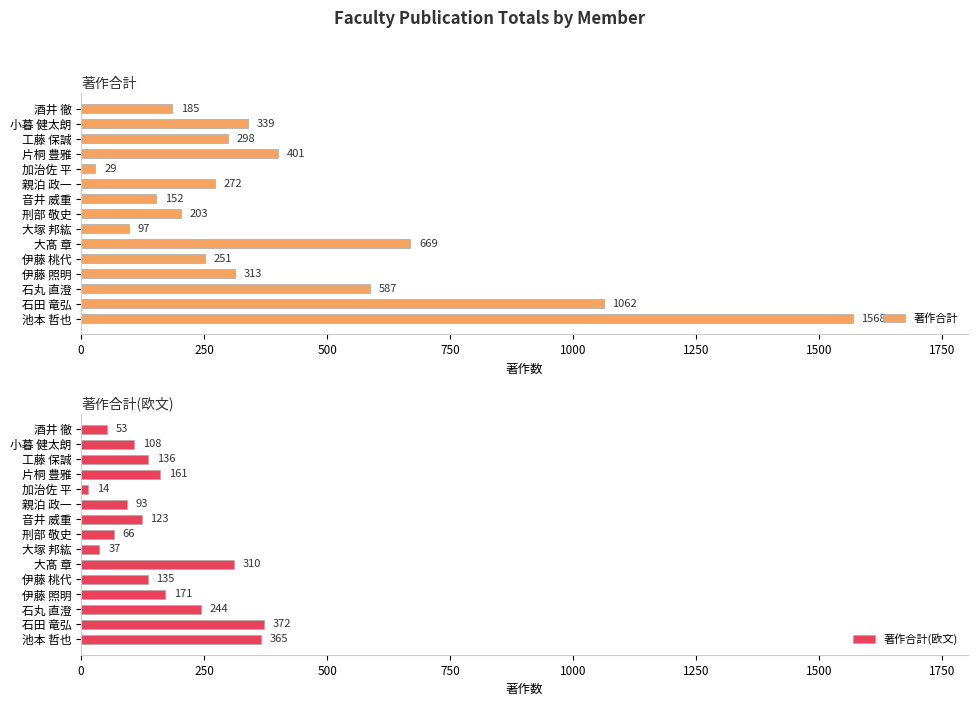

How many distinct data groups are displayed?

2